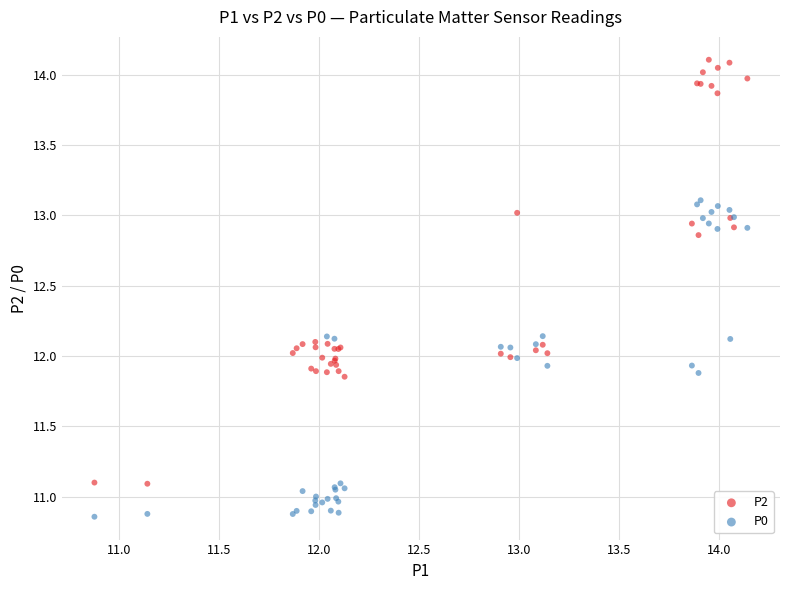

Which series contains the lowest Y value?

P0